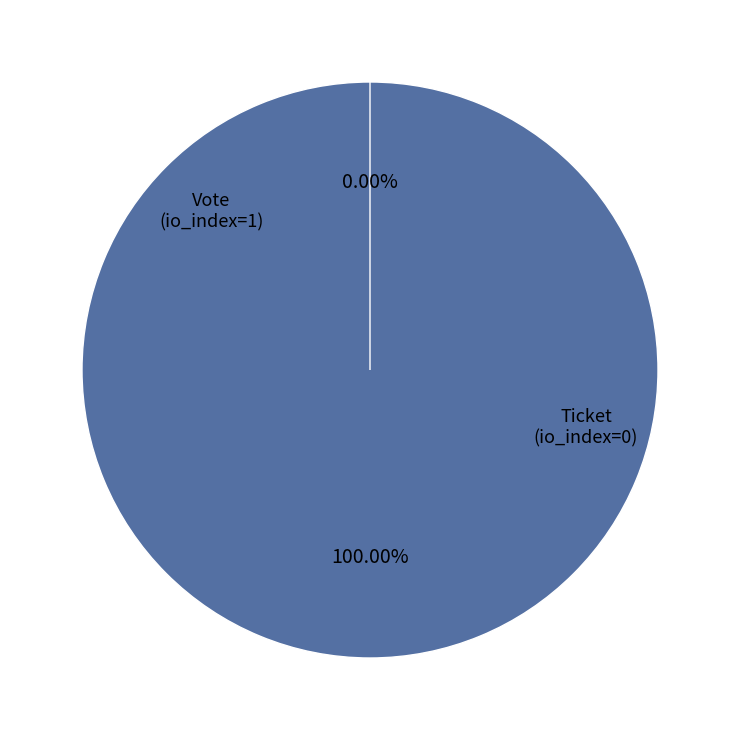

Rank the categories by value from lowest to highest.

Ticket, Vote